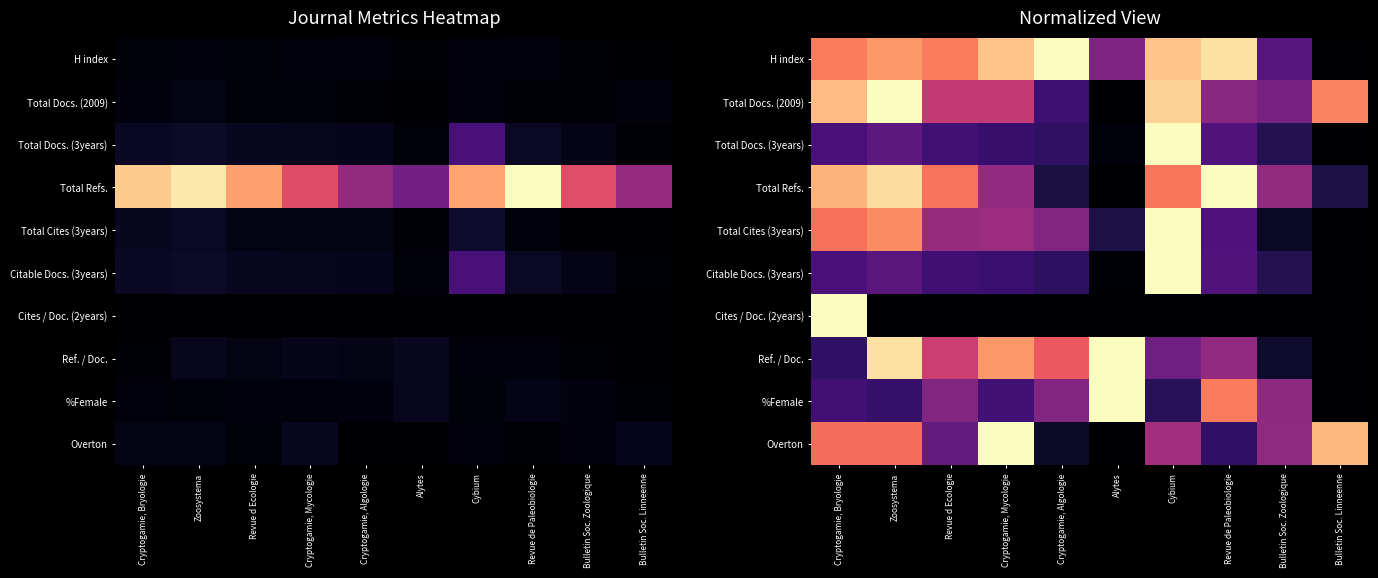

Which label corresponds to the smallest value in the chart?

Bulletin Soc. Linneenne